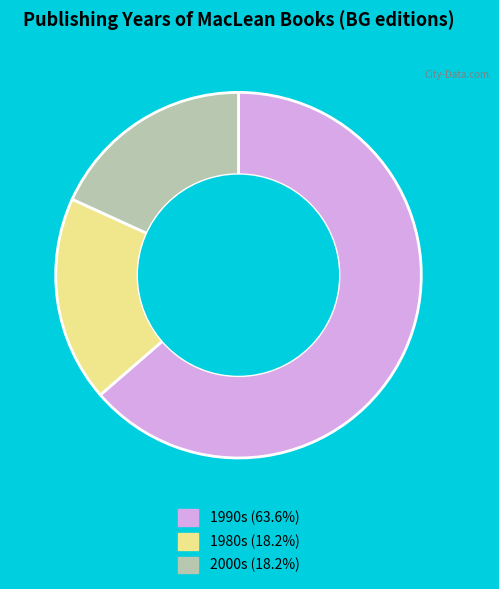

Does any single category account for the majority?

Yes